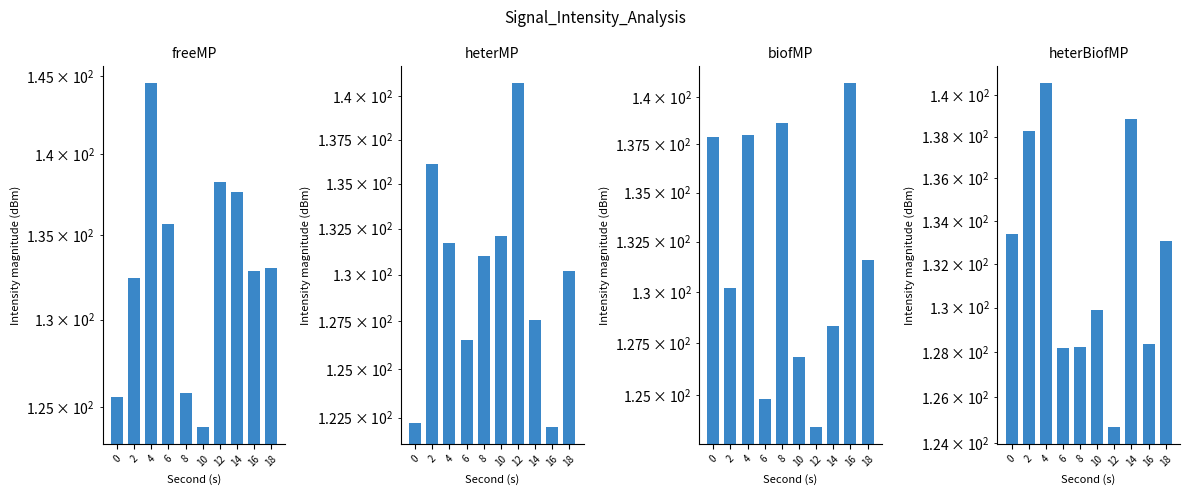

Reading left to right, extract all data points from this chart.

freeMP: 125.6	132.5	144.5	135.7	125.8	123.9	138.3	137.6	132.9	133.0
heterMP: 122.2	136.1	131.7	126.5	131.0	132.1	140.7	127.6	122.0	130.2
biofMP: 137.9	130.2	138.0	124.8	138.6	126.8	123.5	128.3	140.7	131.6
heterBiofMP: 133.4	138.3	140.6	128.2	128.2	129.9	124.7	138.9	128.4	133.1